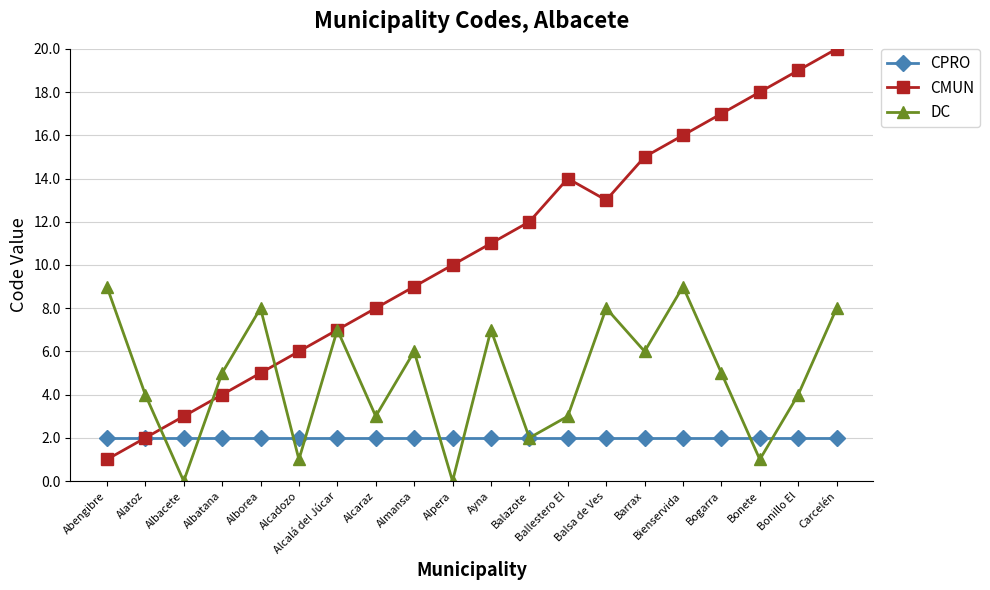

Count the number of data series in this chart.

3